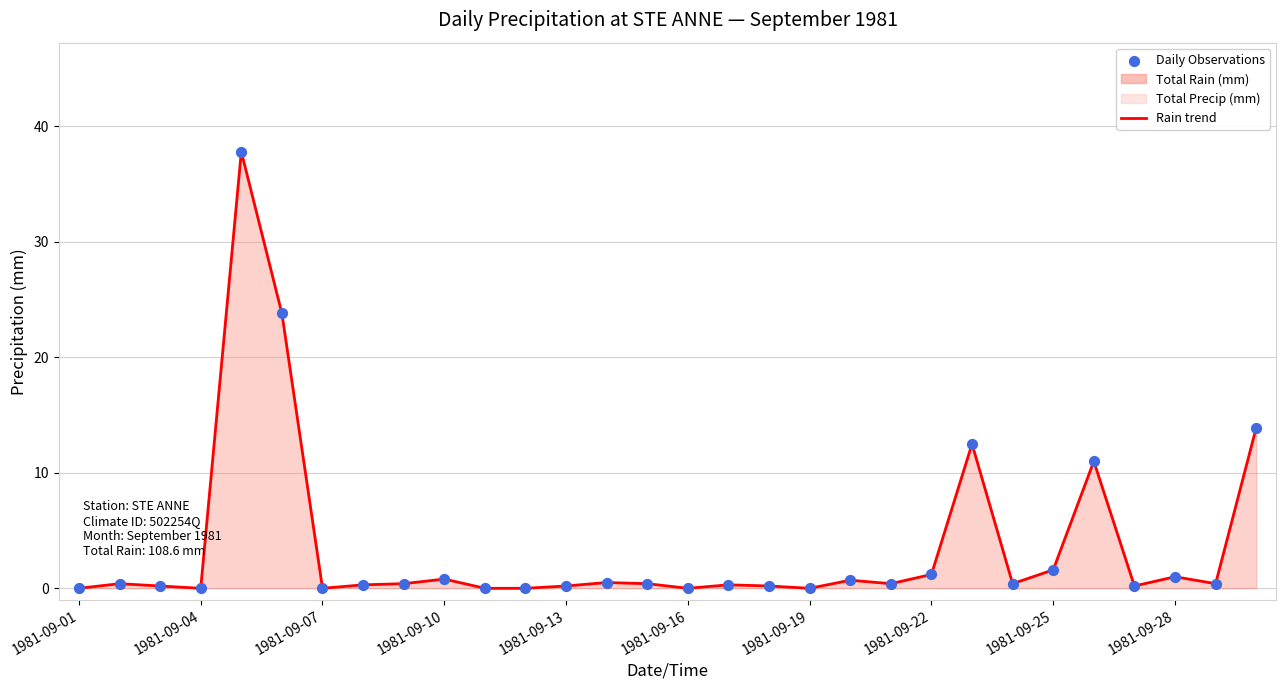

Which series has the widest spread of Y values?

Total Rain trend